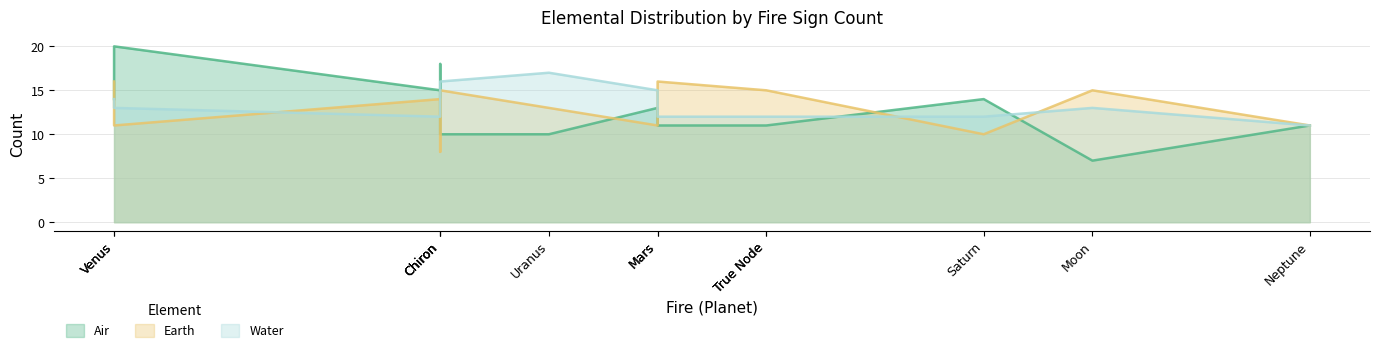

How many intersections are there between Air and Water?

5